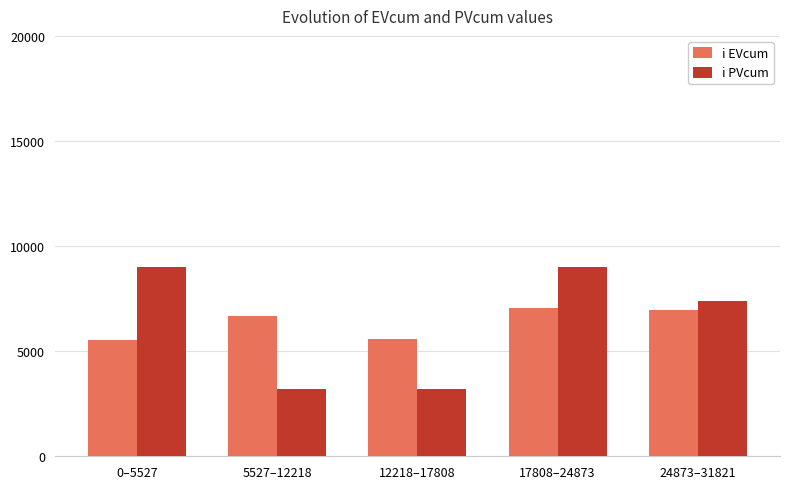

What is the value of the i EVcum bar at the 1st from the left?

5527